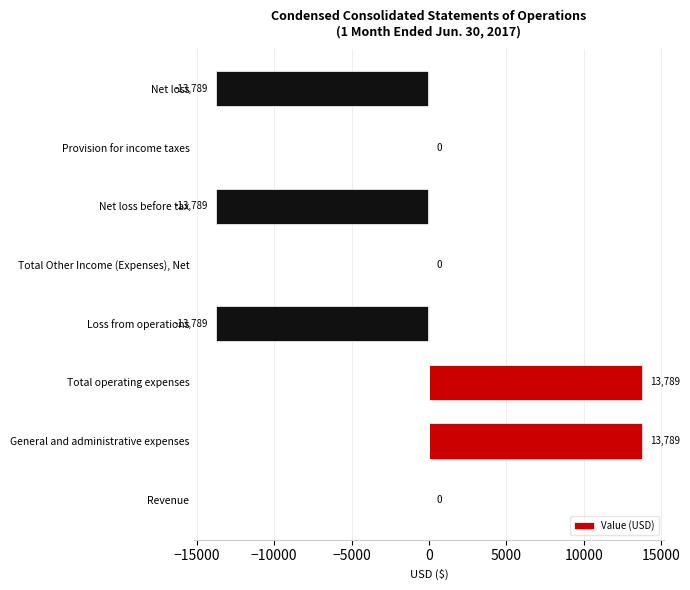

How many categories are shown in the chart?

8